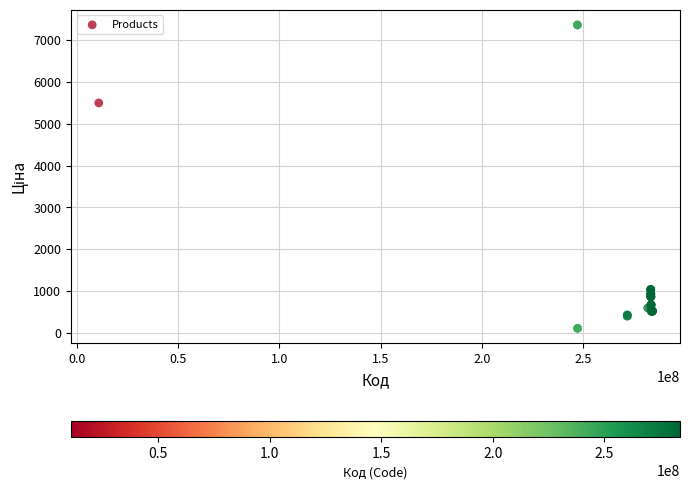

What Y value in the scatter plot is closest to 3735?

5497.3